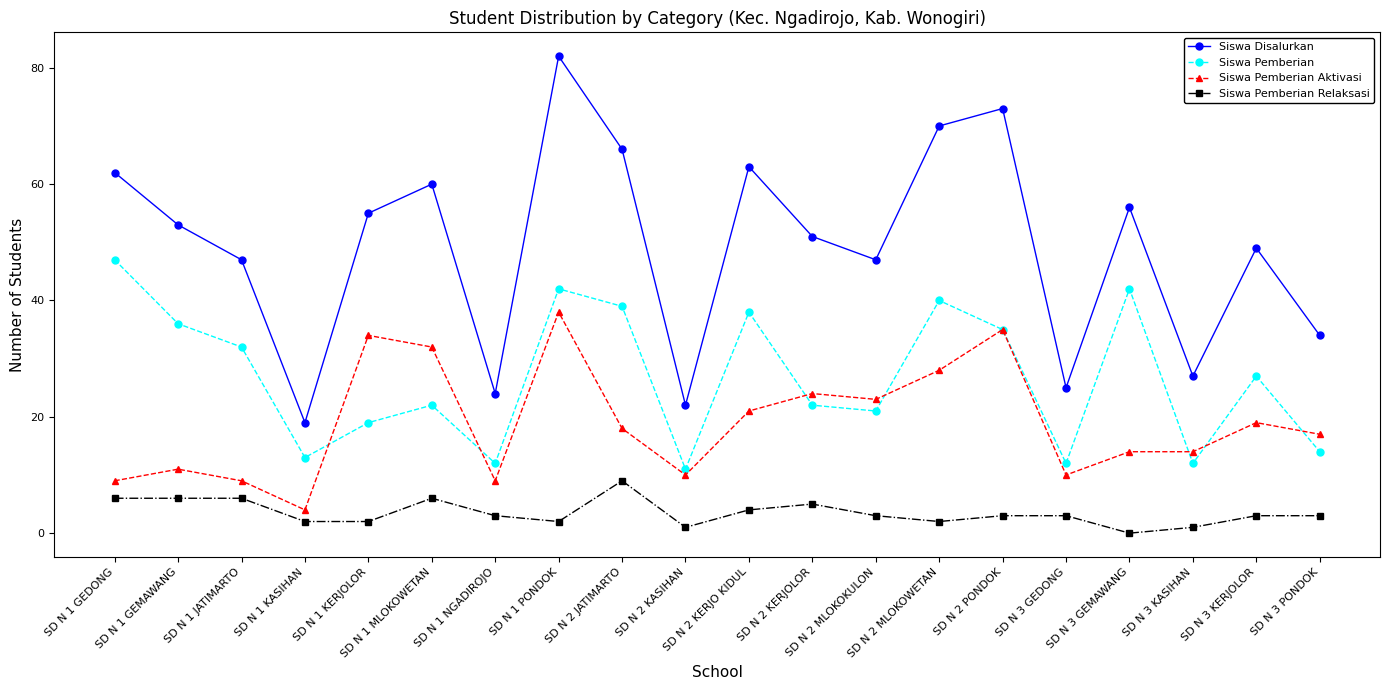

Reading left to right, transcribe all the data shown in this chart.

Siswa Disalurkan: 62	53	47	19	55	60	24	82	66	22	63	51	47	70	73	25	56	27	49	34
Siswa Pemberian: 47	36	32	13	19	22	12	42	39	11	38	22	21	40	35	12	42	12	27	14
Siswa Pemberian Aktivasi: 9	11	9	4	34	32	9	38	18	10	21	24	23	28	35	10	14	14	19	17
Siswa Pemberian Relaksasi: 6	6	6	2	2	6	3	2	9	1	4	5	3	2	3	3	0	1	3	3